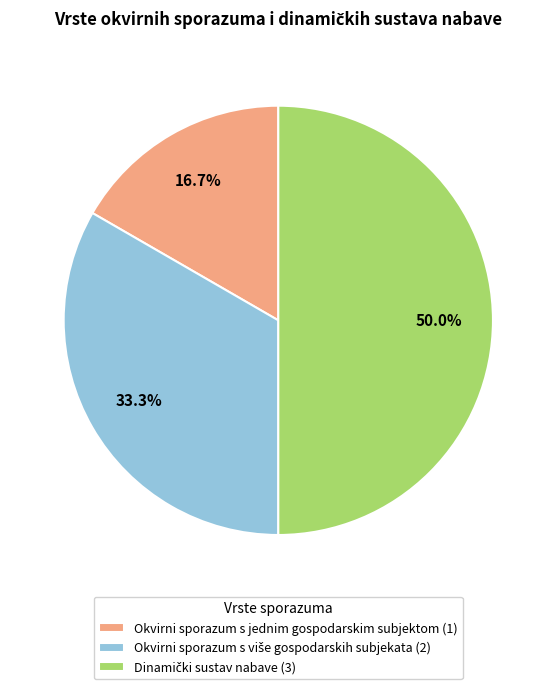

Does Okvirni sporazum s jednim gospodarskim subjektom (1) represent more than half of the total?

No